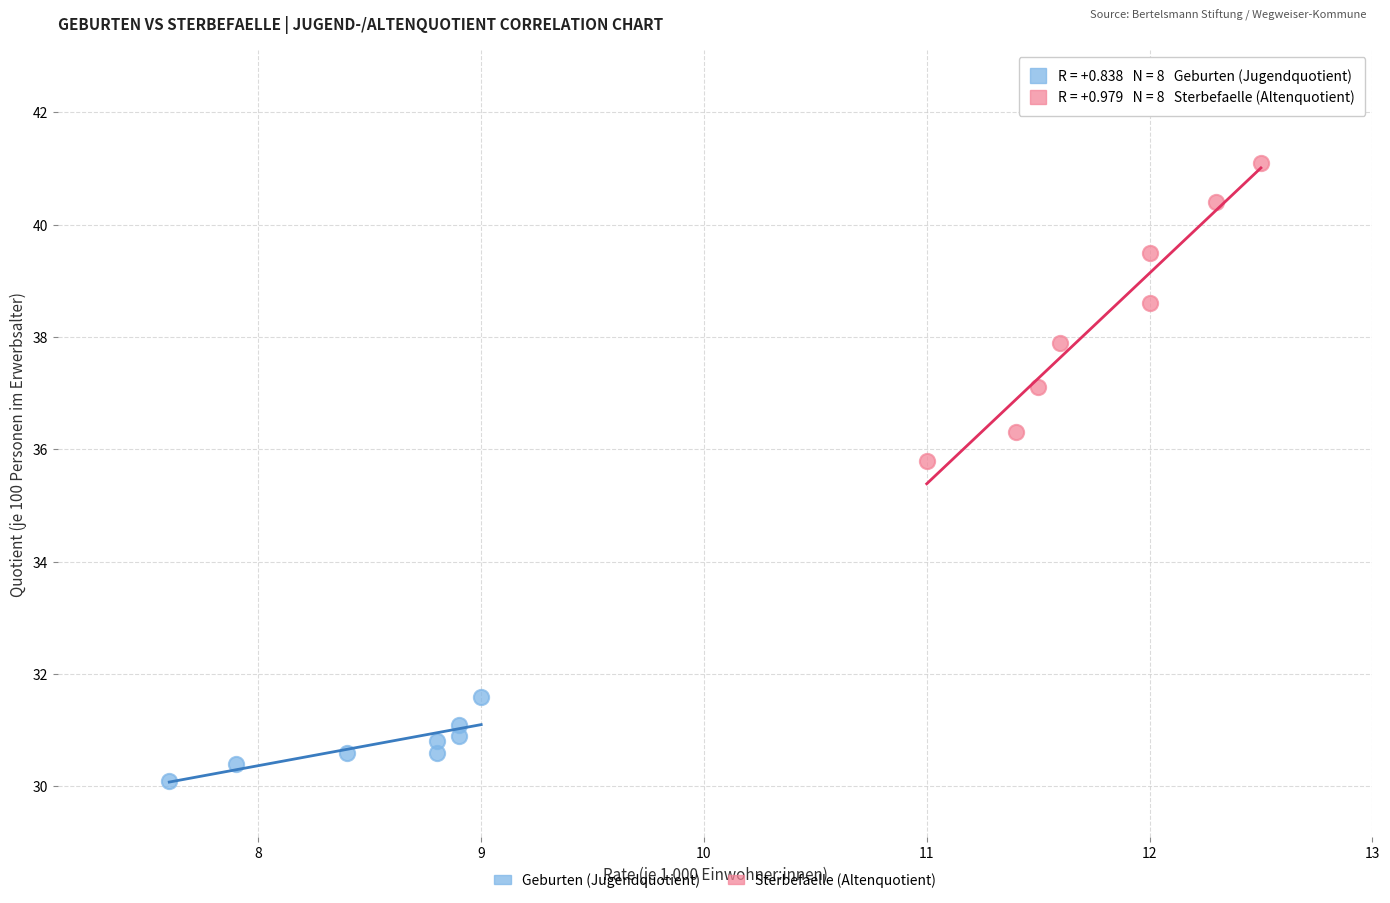

What are all the series names shown in the legend?

Geburten (Jugendquotient), Sterbefaelle (Altenquotient)